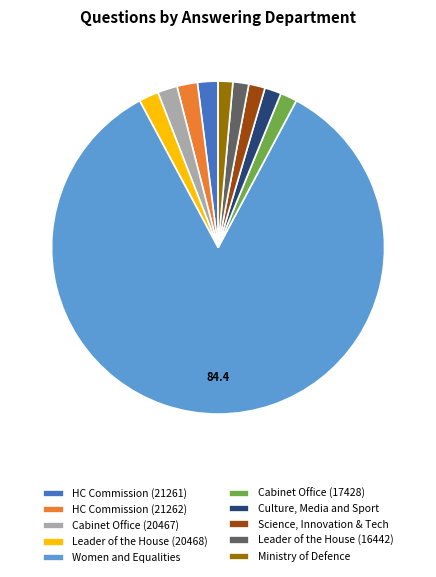

Combined, do HC Commission (21262) and Science, Innovation & Tech account for over 50%?

No